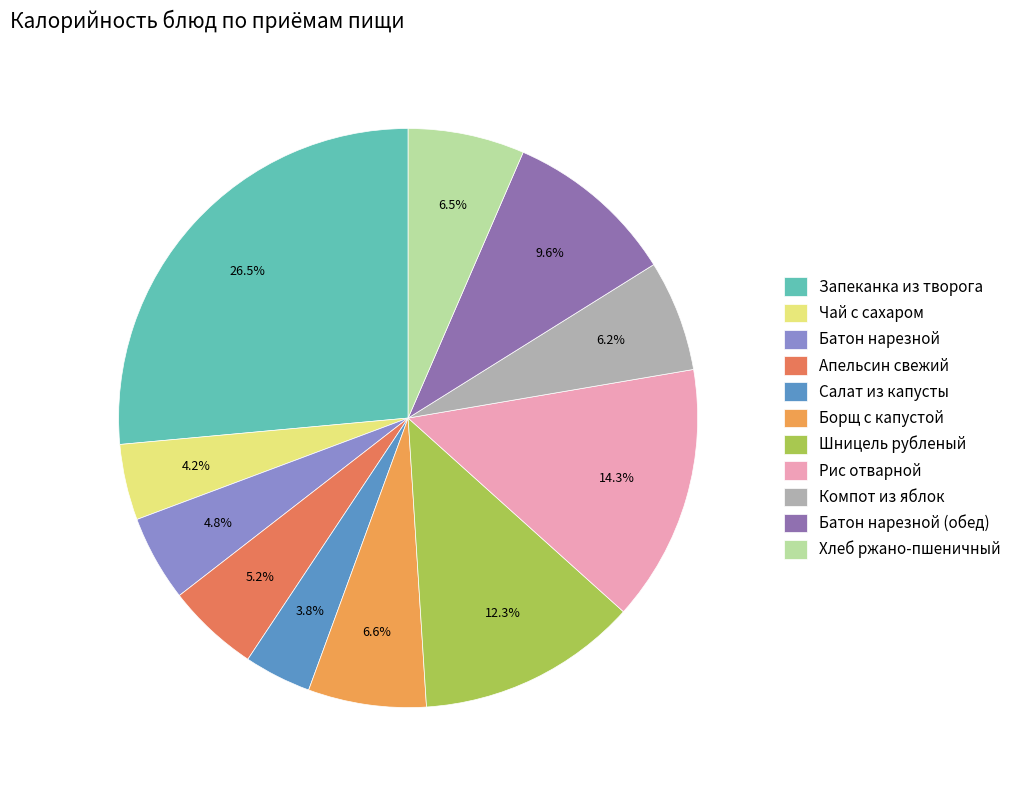

Which has a higher value, Борщ с капустой or Апельсин свежий?

Борщ с капустой